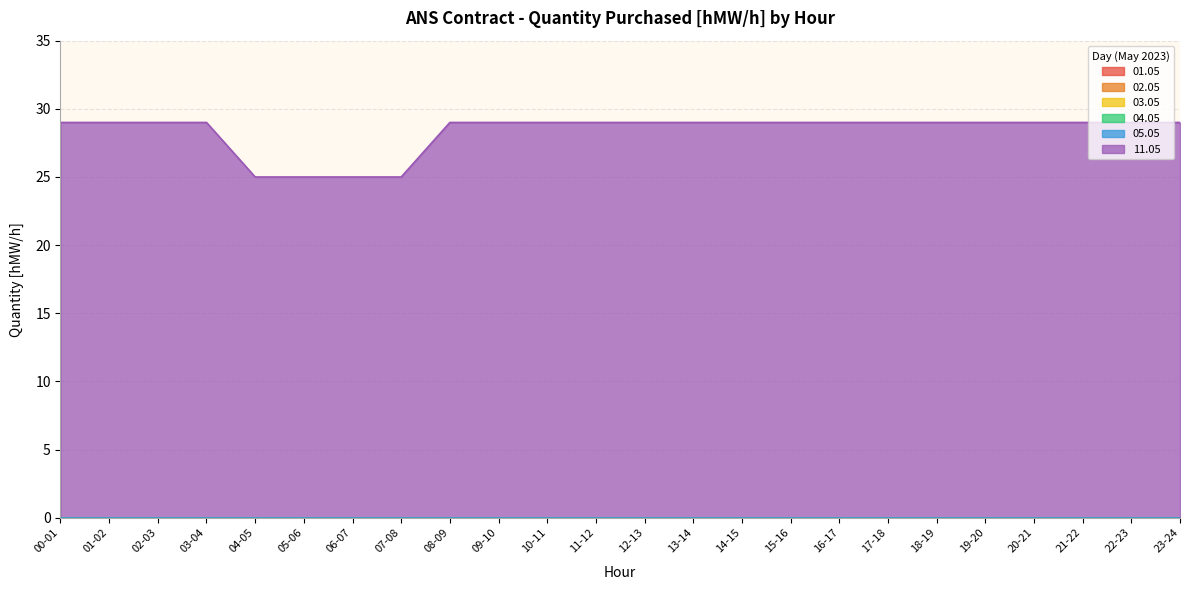

True or false: 04.05 has more than 1 interior local peaks.

False